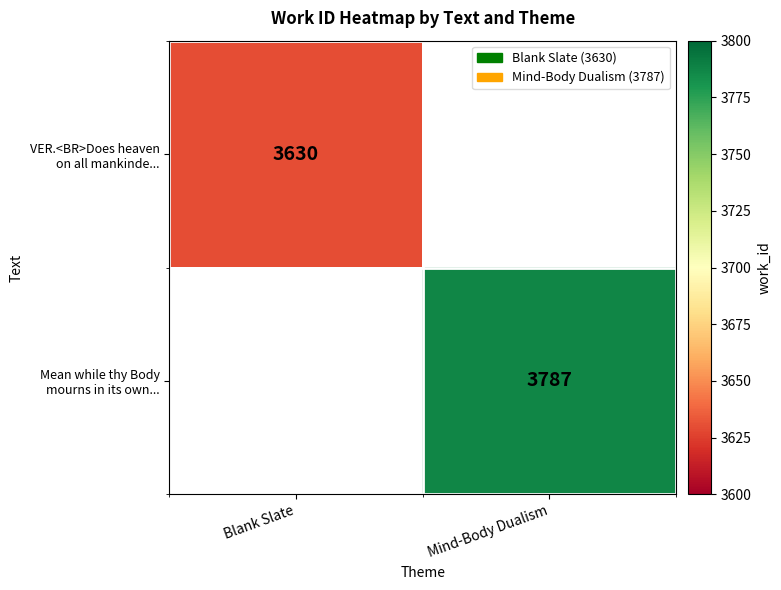

The value of VER.<BR>Does heaven on all mankinde... at Blank Slate is 5643.9. True or false?

False